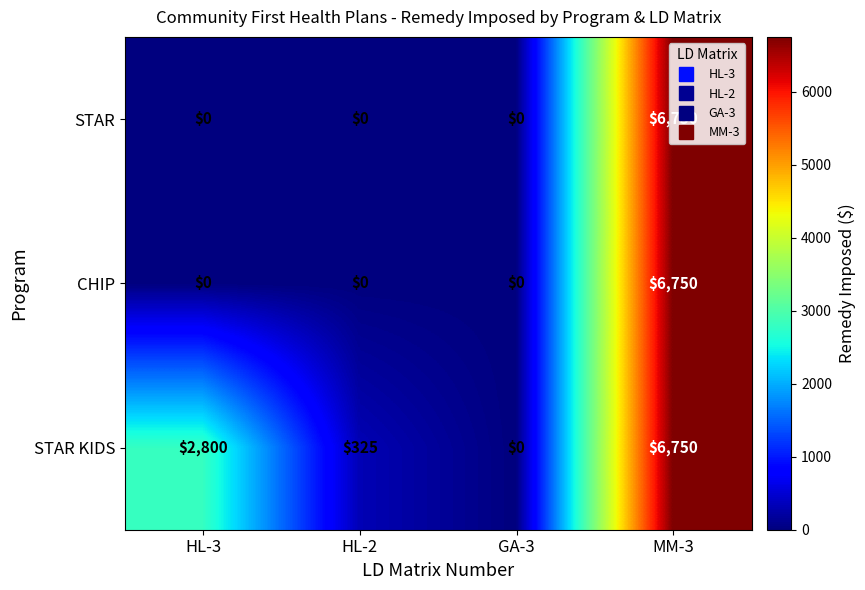

What is the average value of the CHIP series?

1688